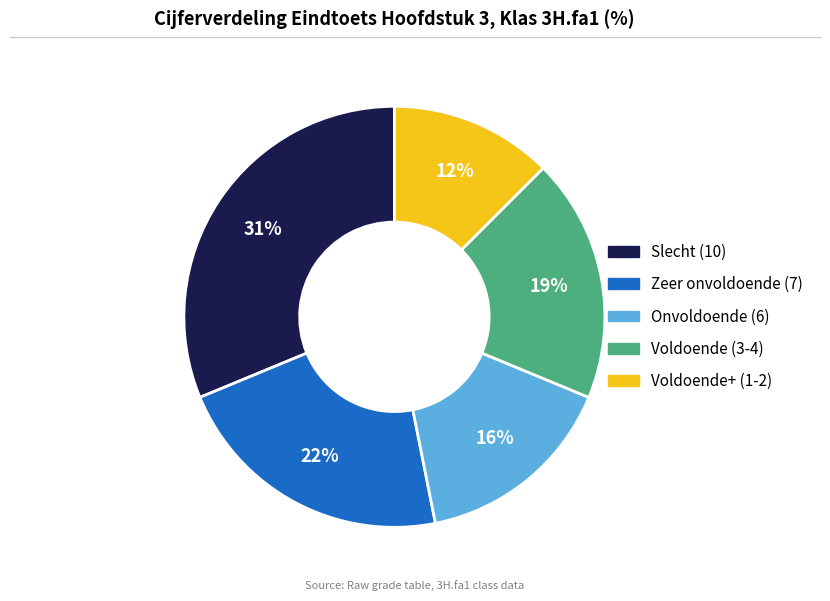

Does any single category account for the majority?

No